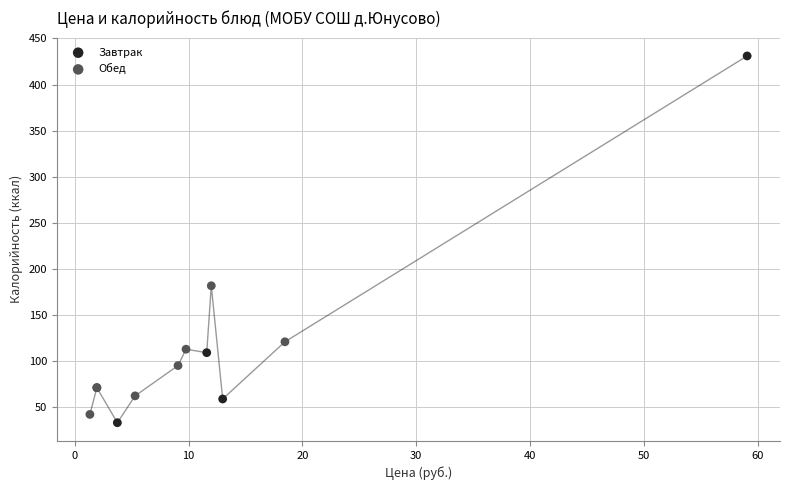

Which series contains the lowest Y value?

Завтрак